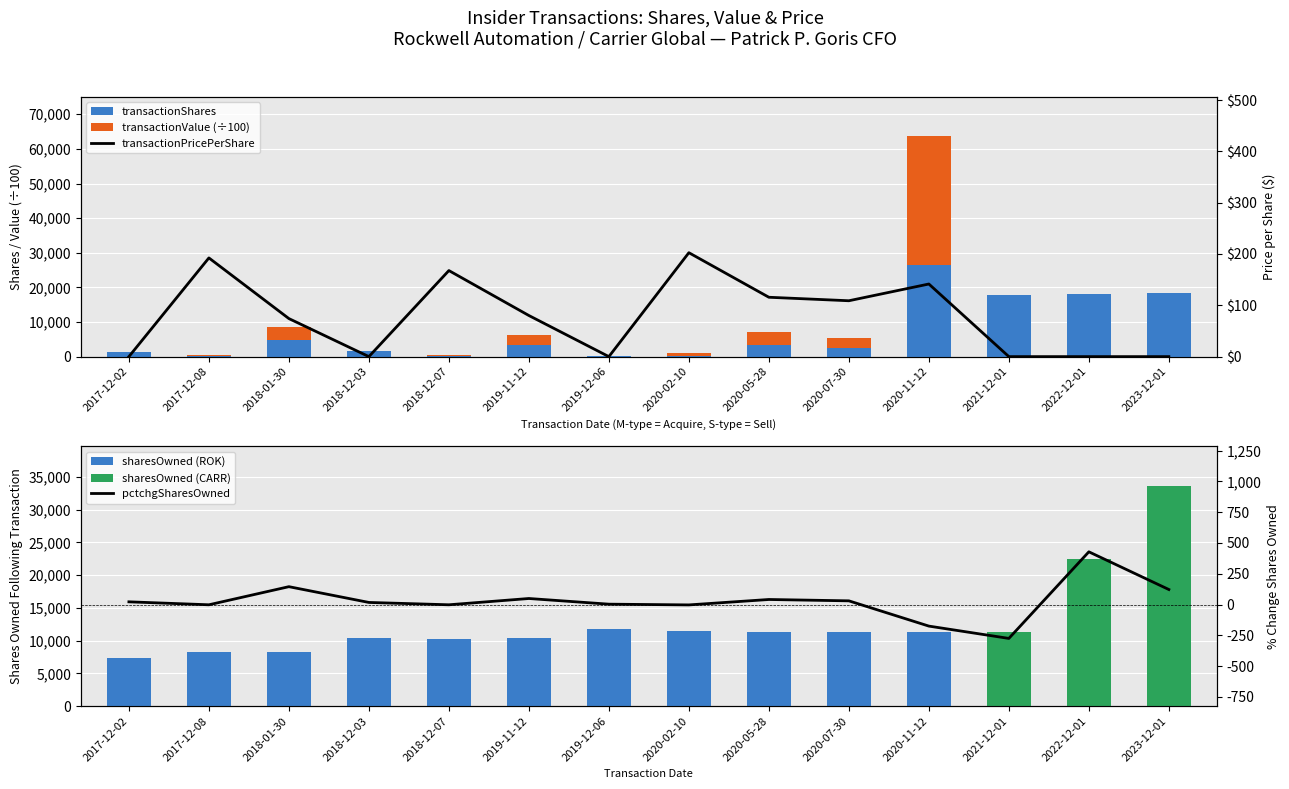

What is the sum of the transactionPricePerShare values at 2020-07-30 and 2022-12-01?

108.9